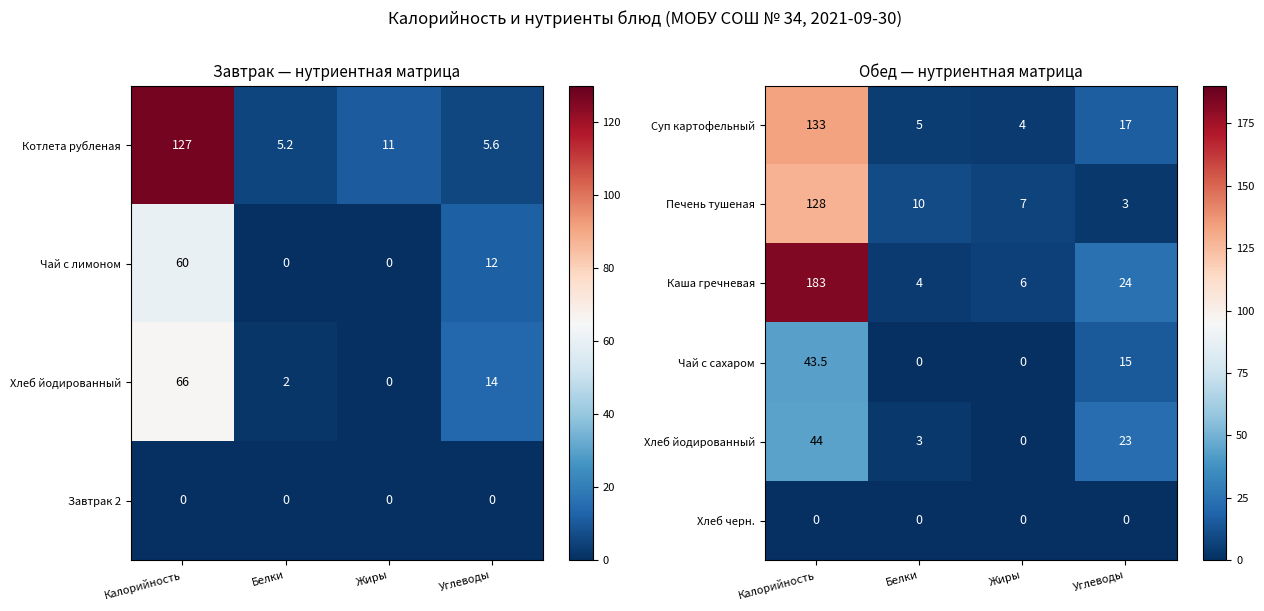

Where does the Суп картофельный series first go above 17?

Калорийность